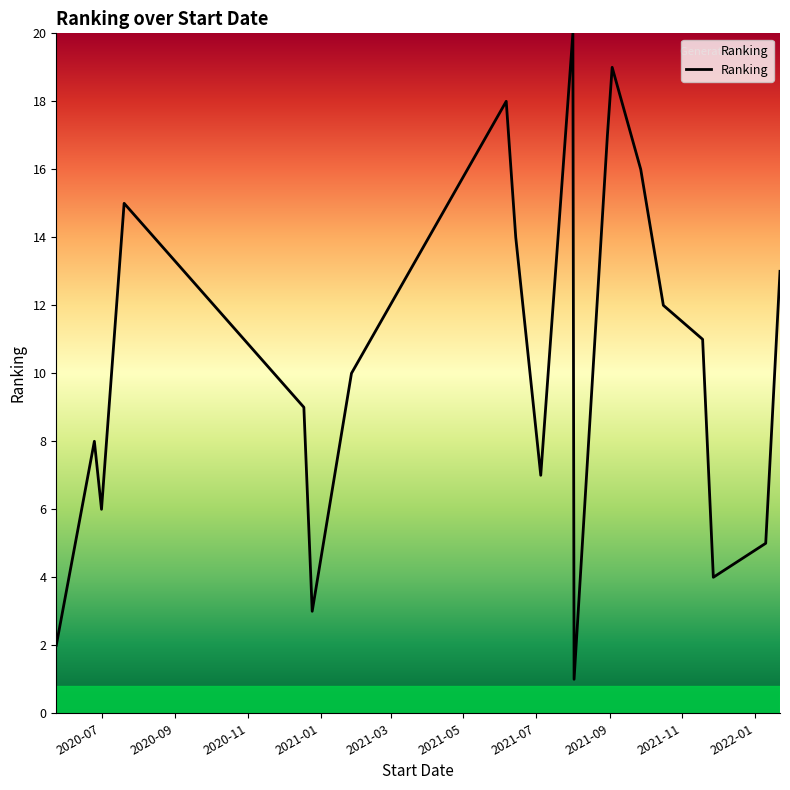

What is the greatest value displayed?

20